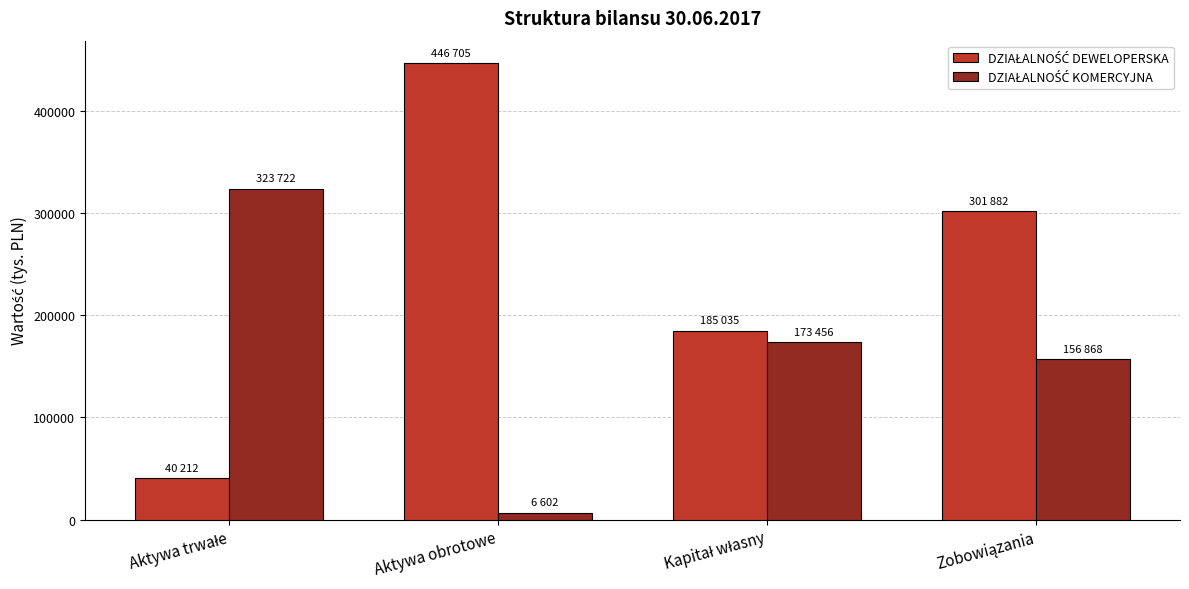

At which category does the chart reach its peak across all series?

Aktywa obrotowe